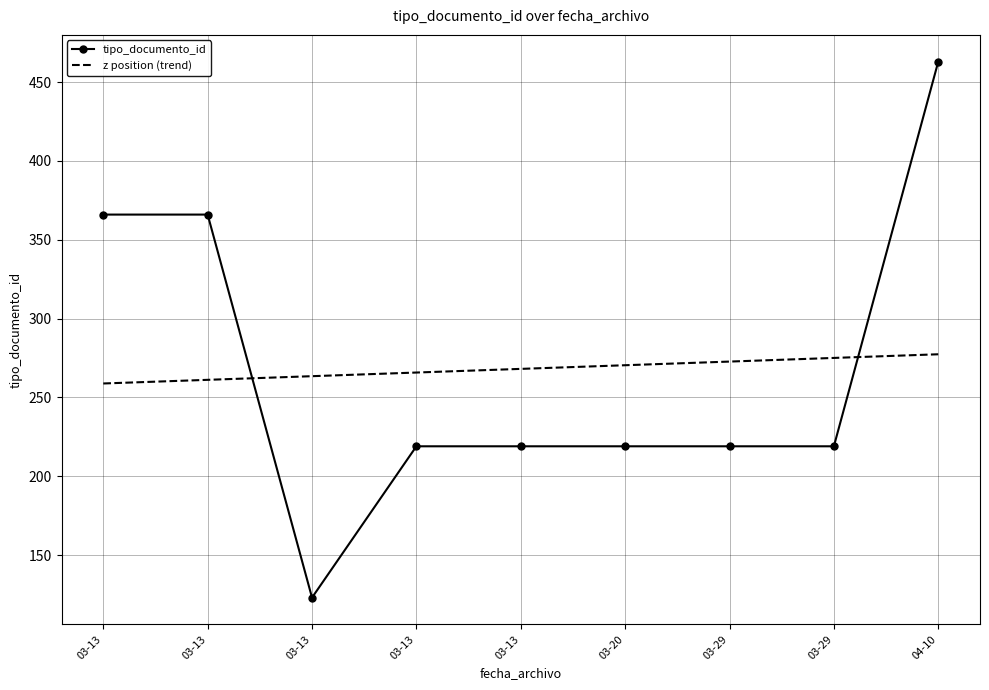

Reading left to right, transcribe all the data shown in this chart.

tipo_documento_id: 366.0	366.0	123.0	219.0	219.0	219.0	219.0	219.0	463.0
z position (trend): 258.8	261.2	263.5	265.8	268.1	270.4	272.7	275.1	277.4